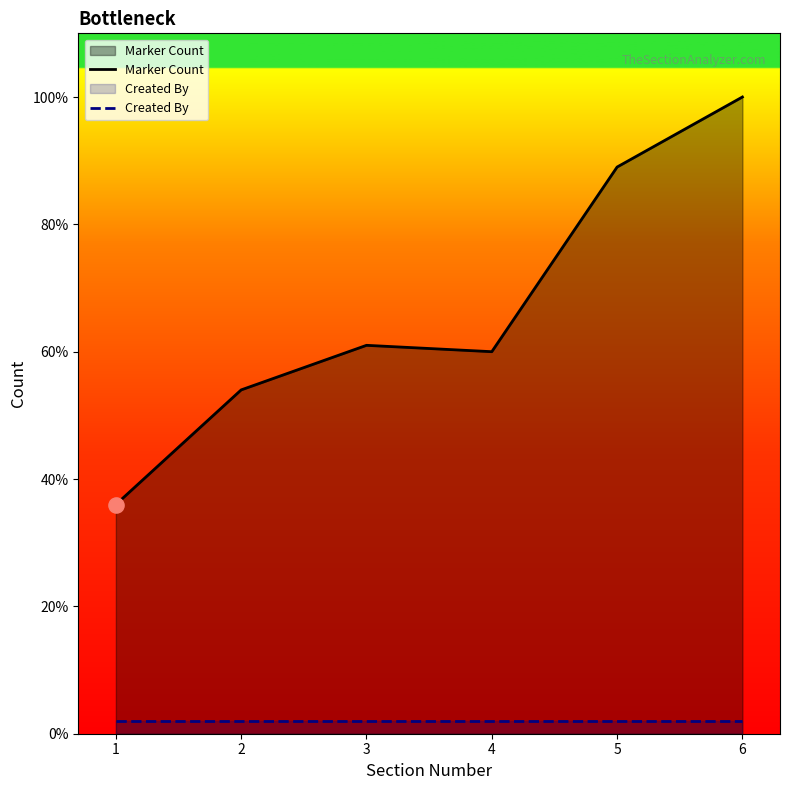

Which series has the largest total across all categories?

Marker Count